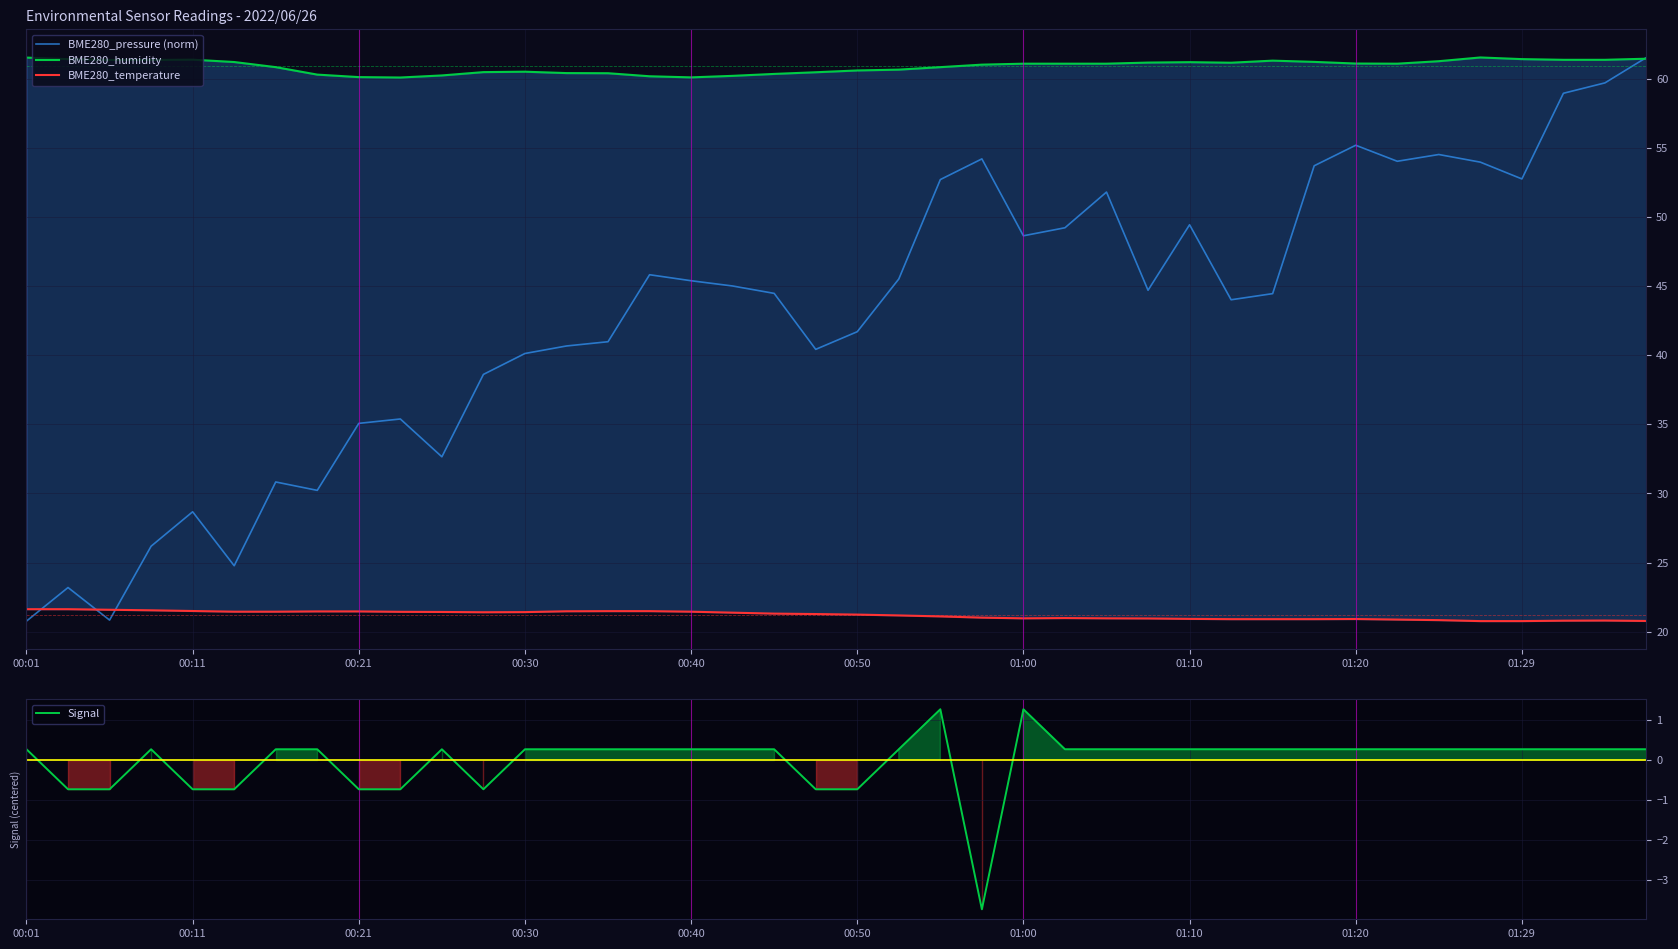

The value of BME280_pressure (norm) at 01:10 is 49.4. True or false?

True